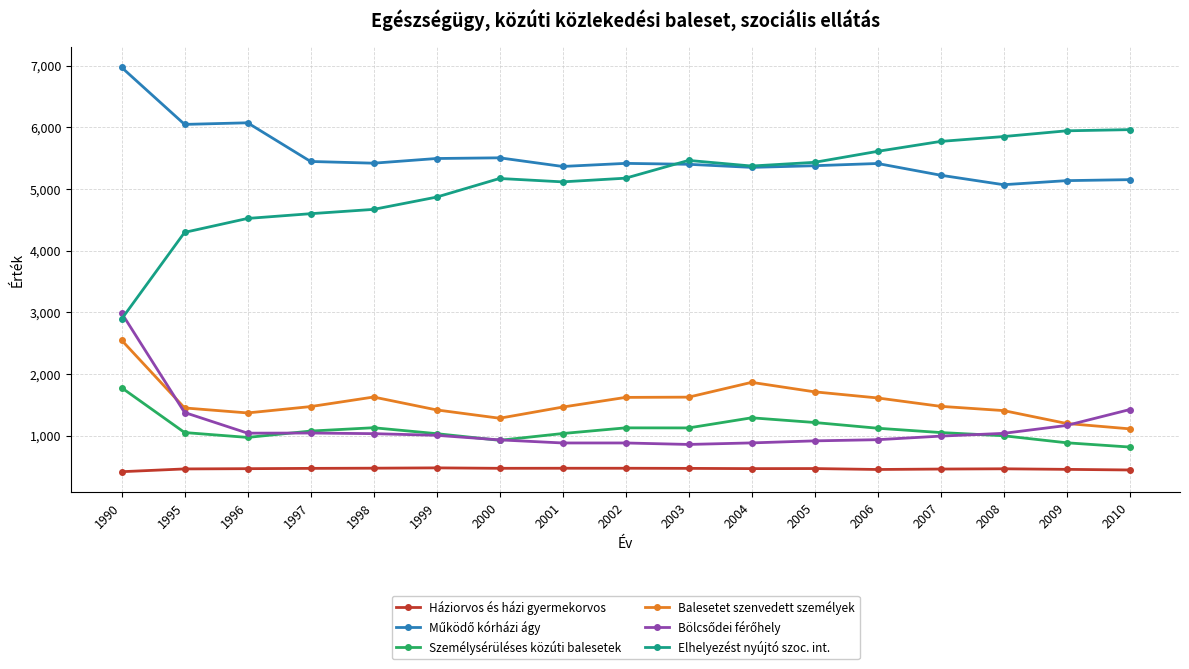

How many values in the Személysérüléses közúti balesetek series are below 1050?

7